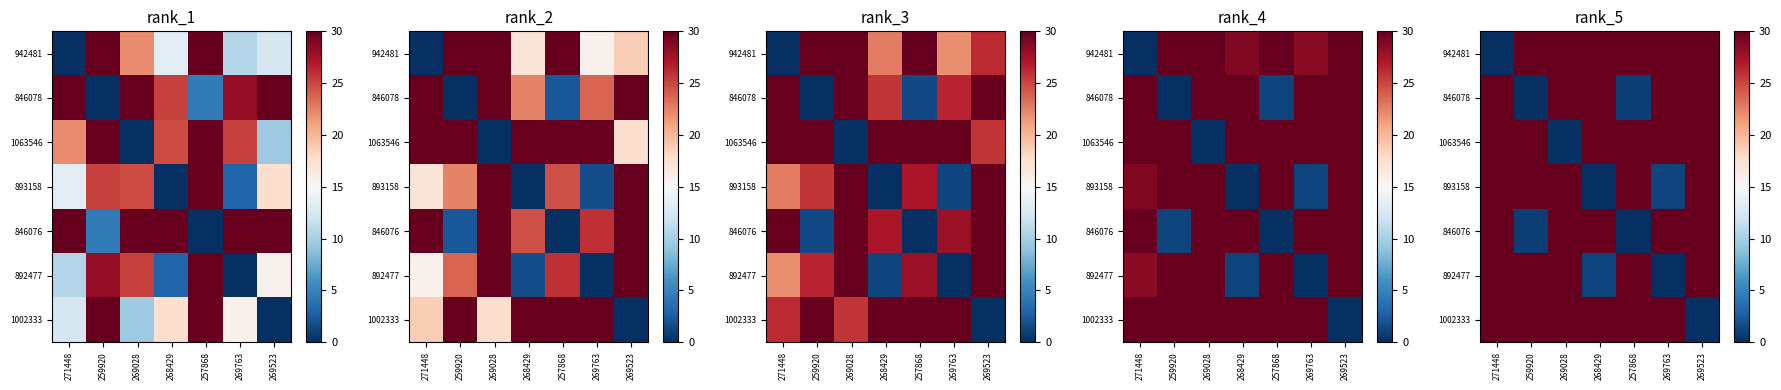

List the series in order of their peak value, lowest first.

942481, 1002333, 893158, 892477, 846078, 1063546, 846076